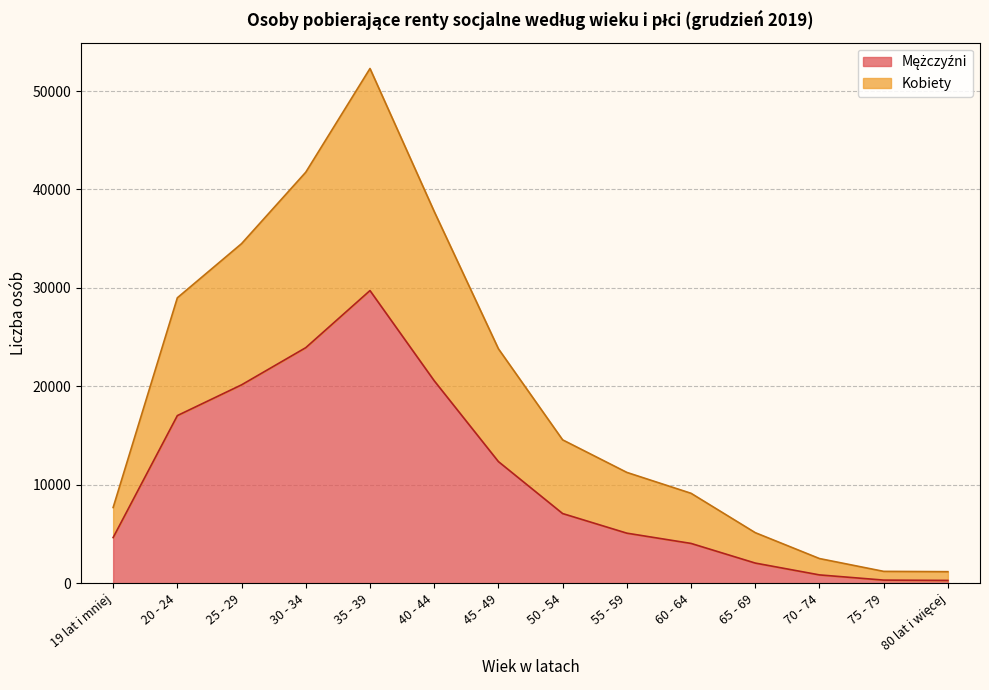

True or false: Kobiety and Mężczyźni cross at least once.

False